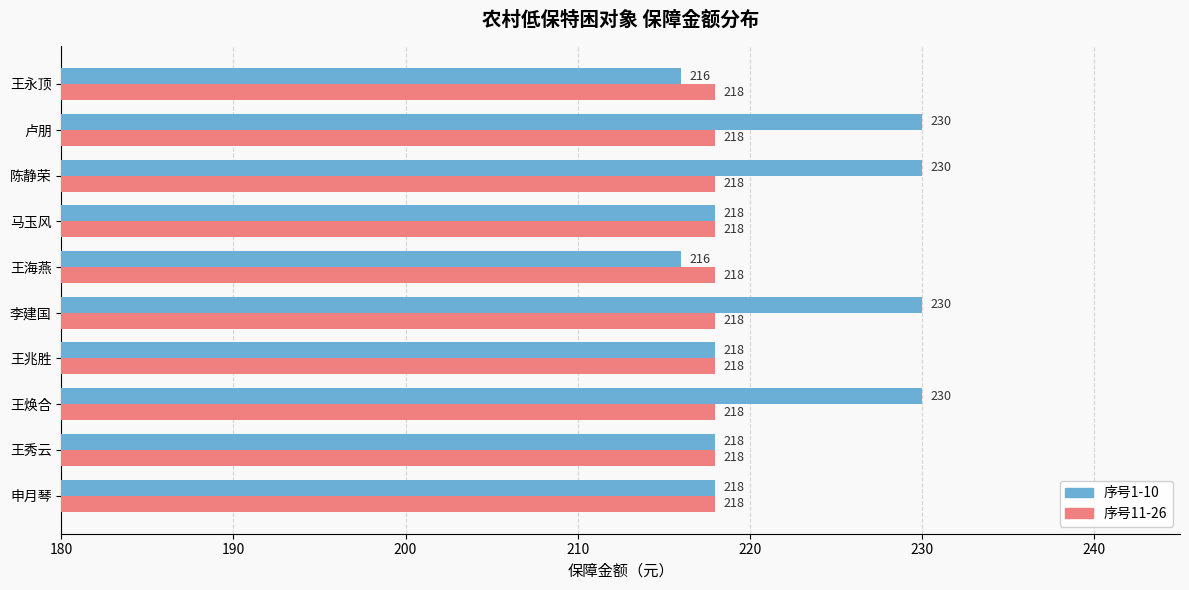

Count the 序号1-10 values in the range 218 to 230.

8